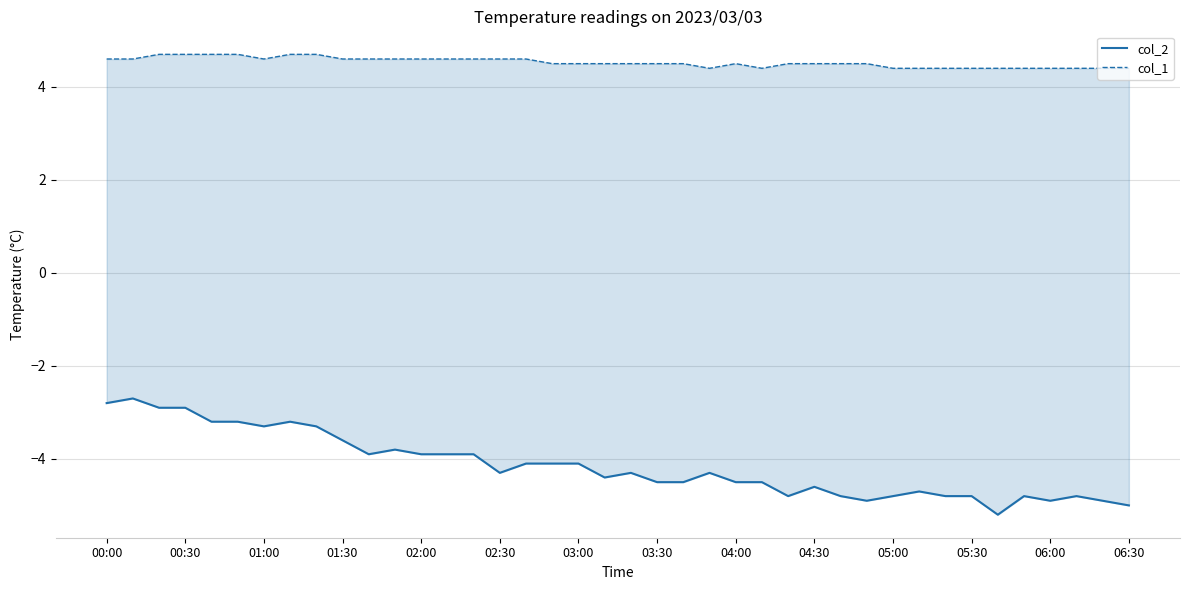

Rank the series by their maximum value, from highest to lowest.

col_1, col_2